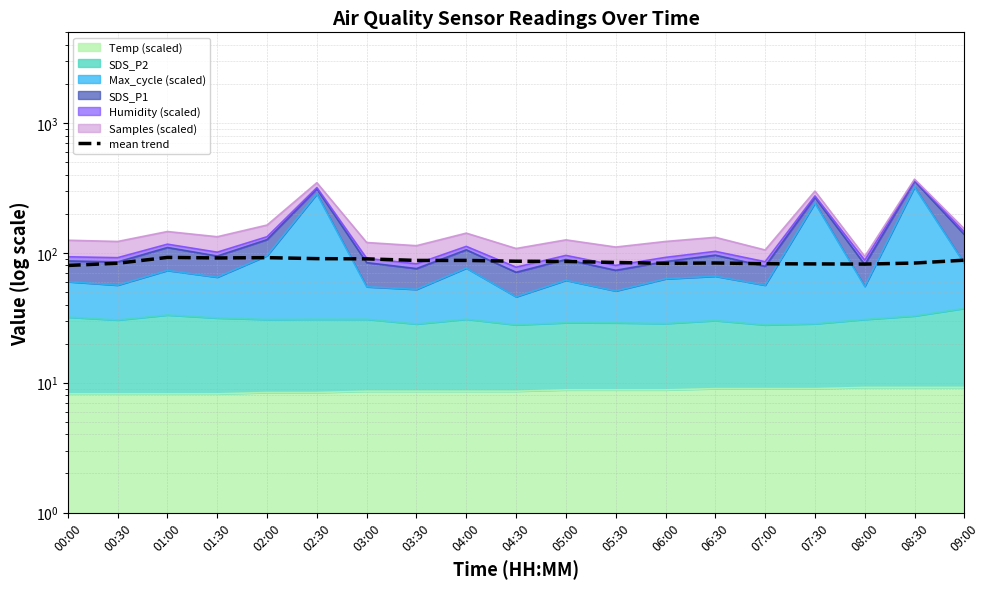

Approximately how many times larger is the value at 08:00 compared to 08:30?

1.0